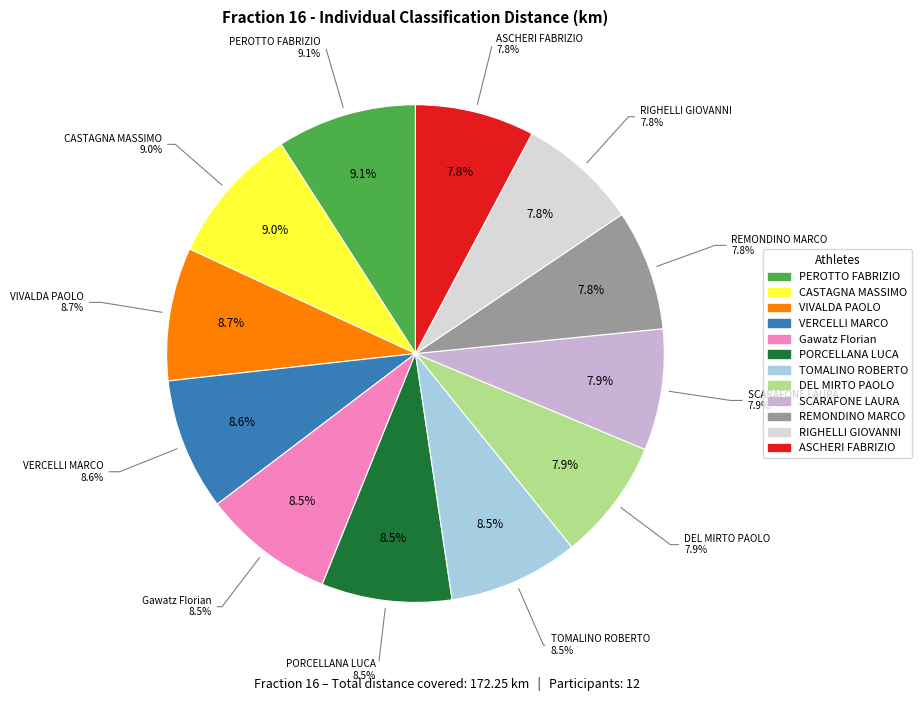

Is it true that PORCELLANA LUCA is 1% of the pie?

False